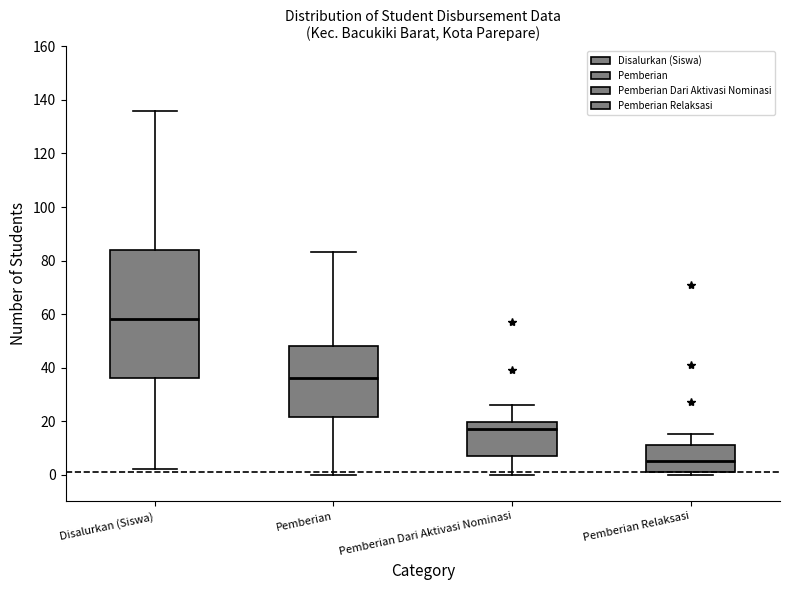

Reading left to right, read every box against the y-axis: the position of its median line, the range the box covers, and the ends of its whiskers. The values are not printed on the chart, so give them approximately, as read against the axis.

Disalurkan (Siswa): median 58, box 36 to 84, whiskers 2 to 136
Pemberian: median 36, box 22 to 48, whiskers 0 to 84
Pemberian Dari Aktivasi Nominasi: median 18, box 8 to 20, whiskers 0 to 26
Pemberian Relaksasi: median 6, box 2 to 12, whiskers 0 to 16